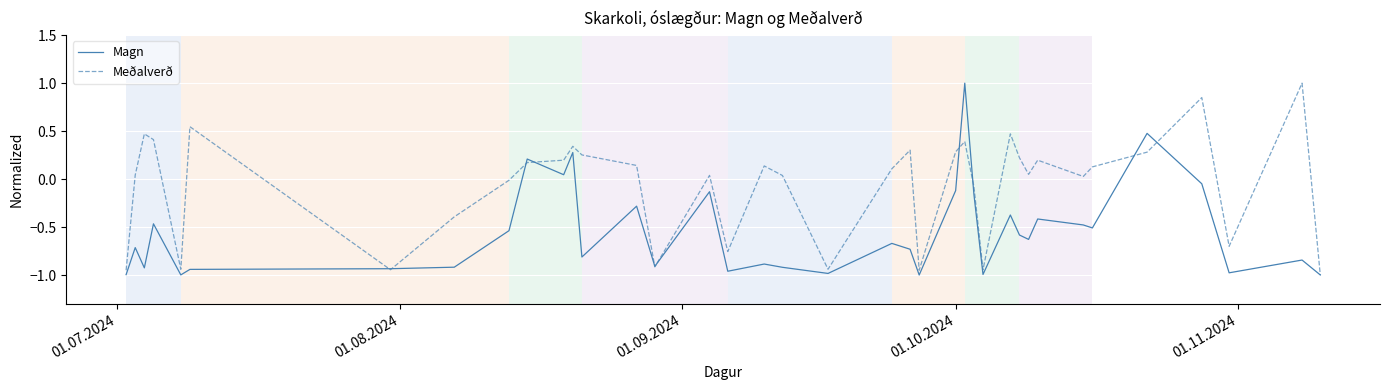

True or false: Magn and Meðalverð cross at least once.

True